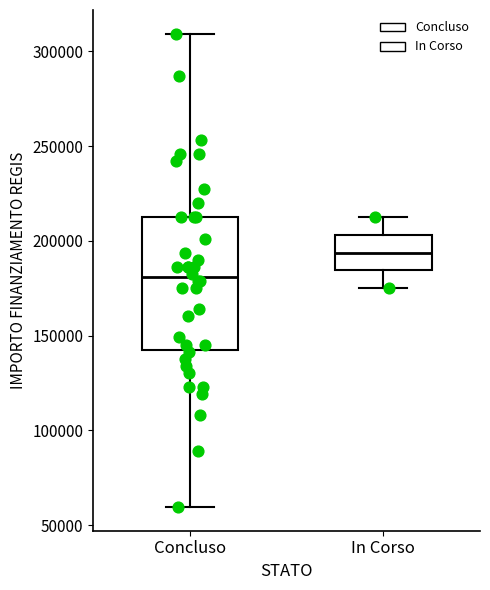

Which box has the highest median line?

In Corso